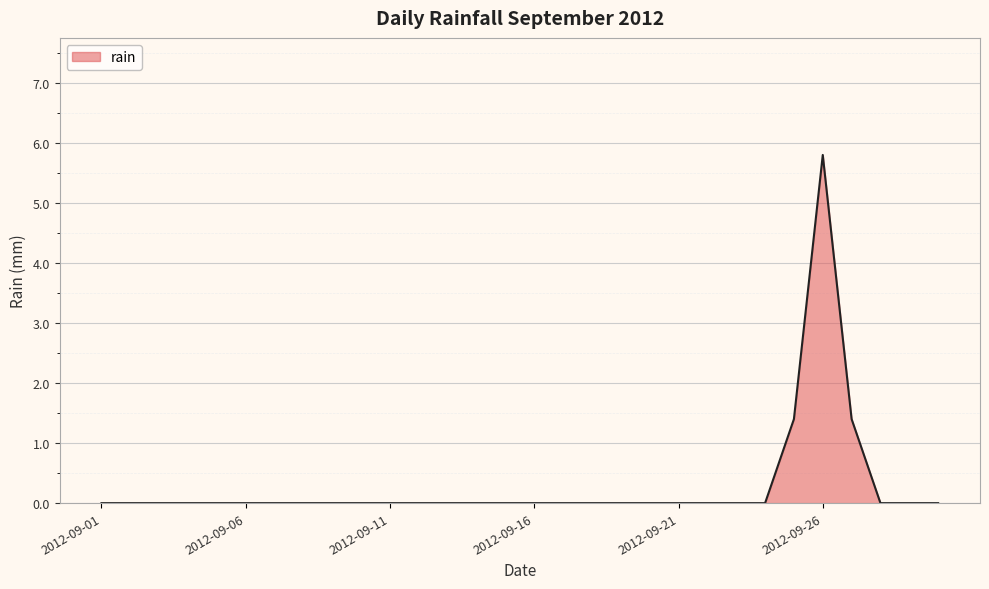

True or false: the data has more than 0 interior local peaks.

True